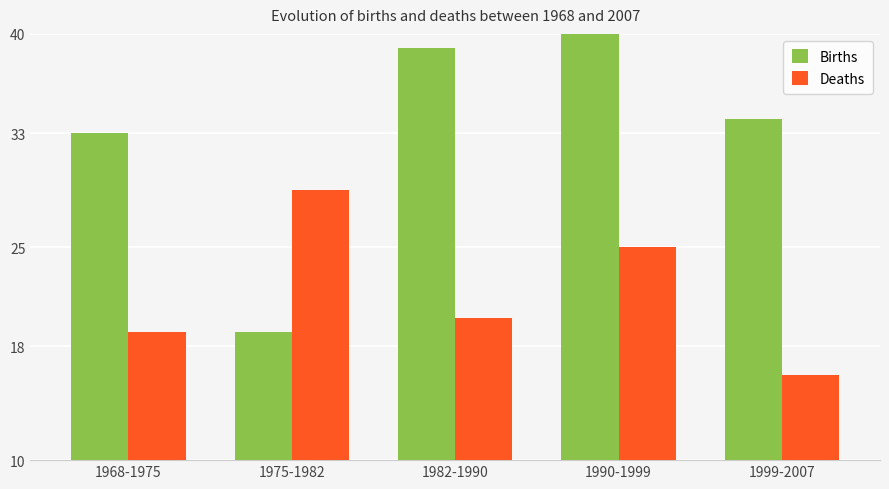

What is the total value across all series at 1968-1975?

52